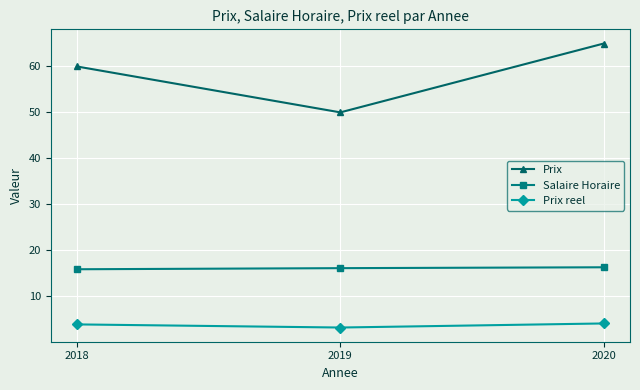

What value does the Prix reel series have at 2019?

3.1